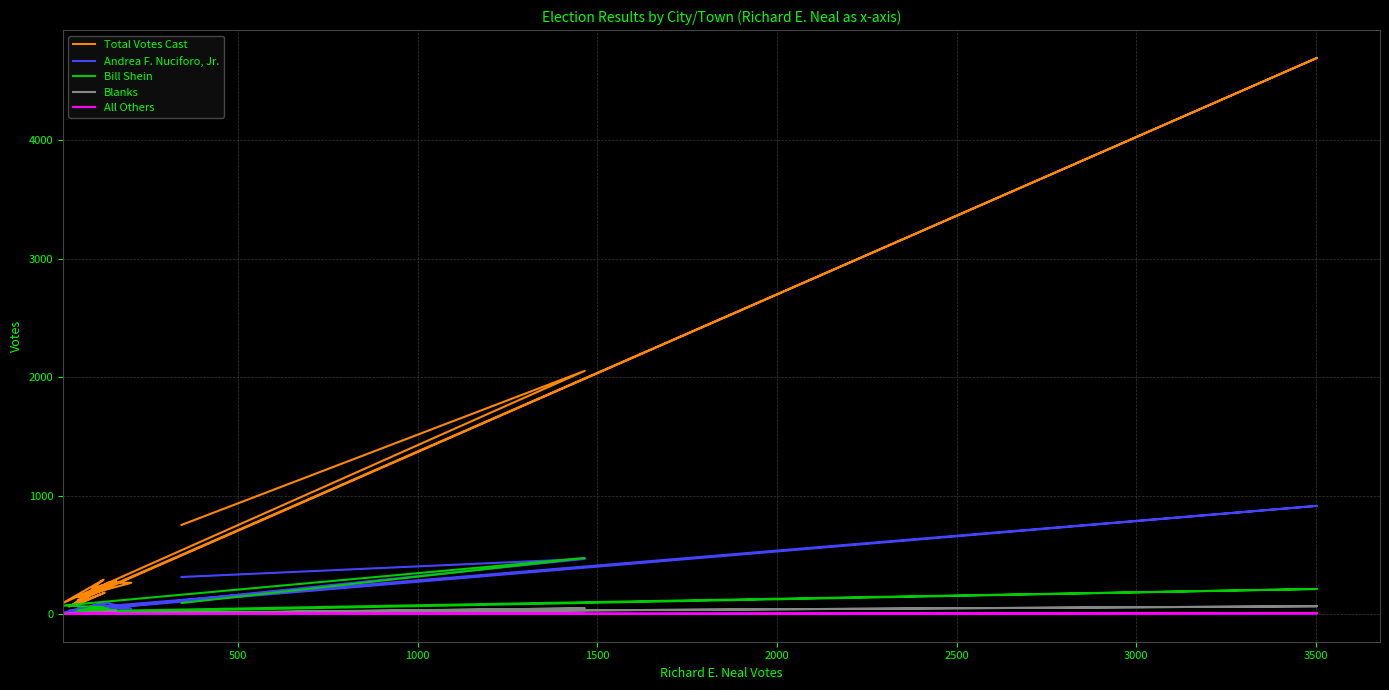

Reading right to left, what are all the values shown in this chart?

Total Votes Cast: 242	214	116	4698	109	72	264	263	142	218	96	180	62	277	216	289	94	2054	752
Andrea F. Nuciforo, Jr.: 48	48	46	913	29	31	90	44	49	55	21	39	27	61	68	92	10	465	312
Bill Shein: 46	47	11	211	21	3	32	13	31	51	5	10	4	29	52	57	71	473	92
Blanks: 11	8	6	65	6	1	5	4	7	8	5	3	2	27	2	15	0	47	6
All Others: 0	0	0	5	0	0	0	0	0	0	0	0	0	0	1	0	0	1	0